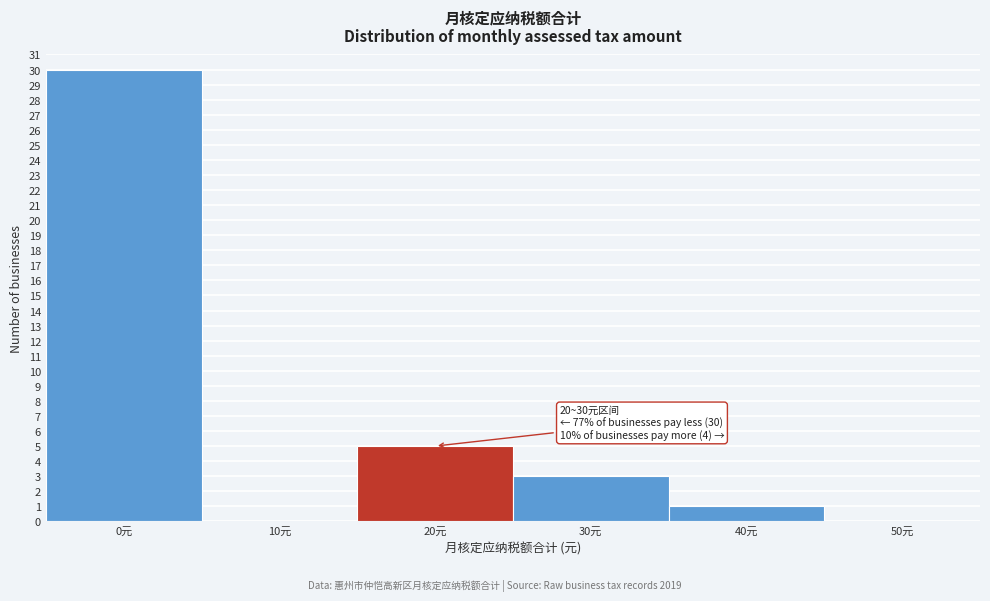

Reading left to right, transcribe all the data shown in this chart.

0元=30	10元=0	20元=5	30元=3	40元=1	50元=0